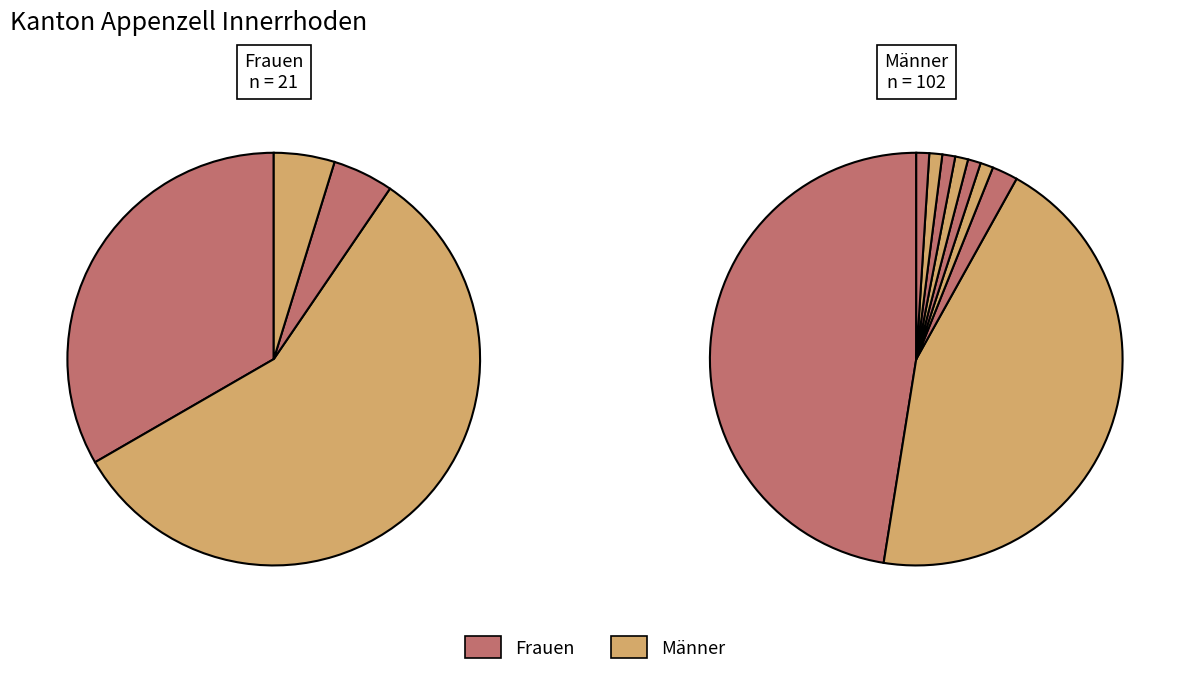

Count the number of slices in the pie.

12